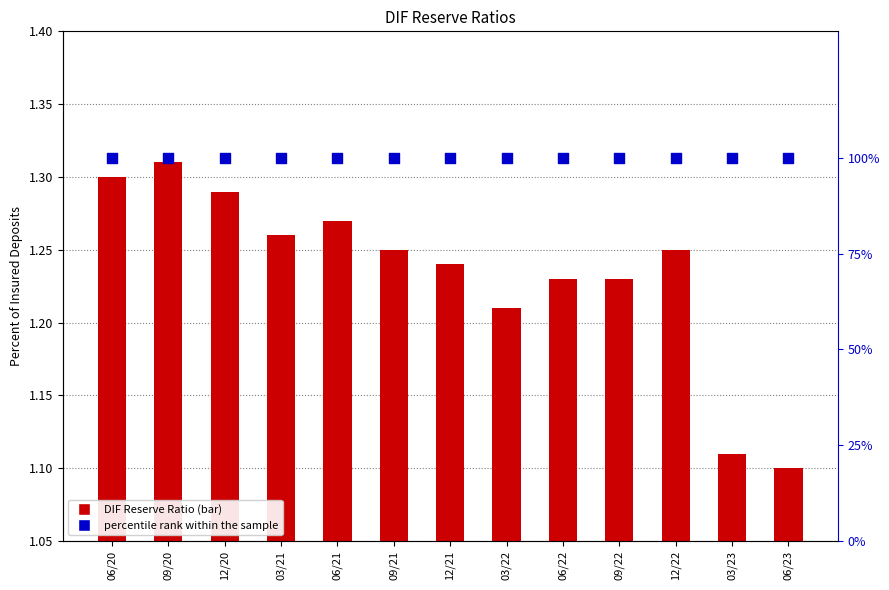

What are all the series names shown in the legend?

DIF Reserve Ratio, percentile rank within the sample